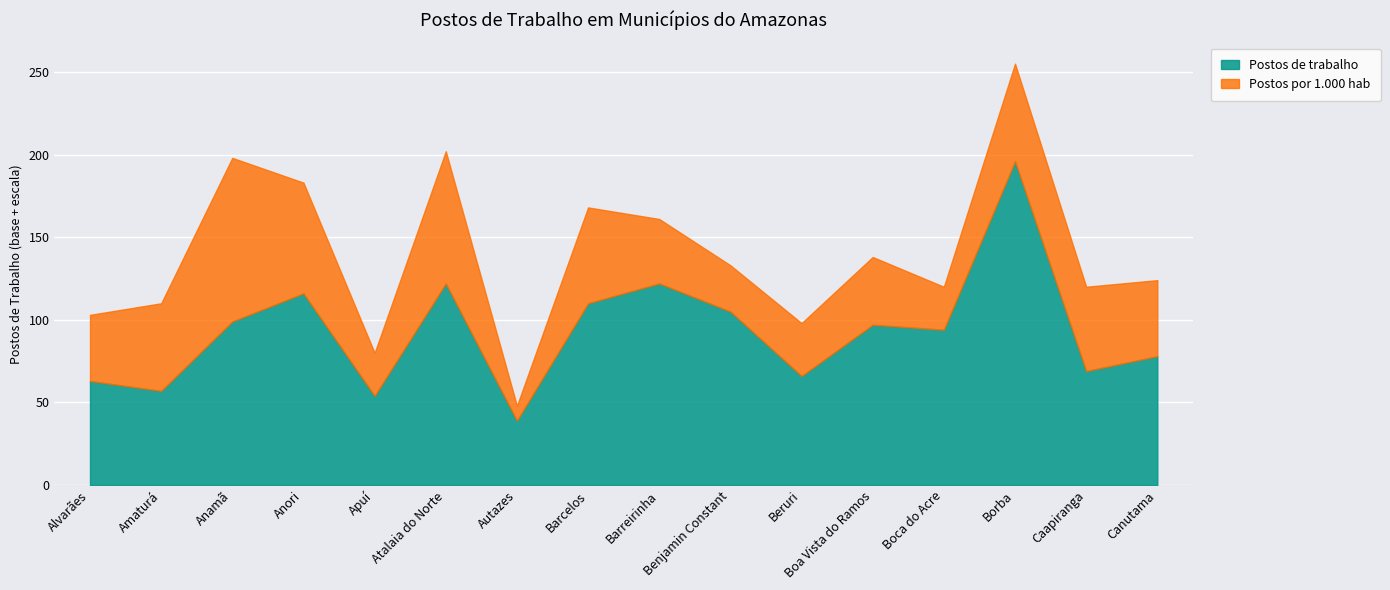

At which category does the data reach its first local valley?

Amaturá